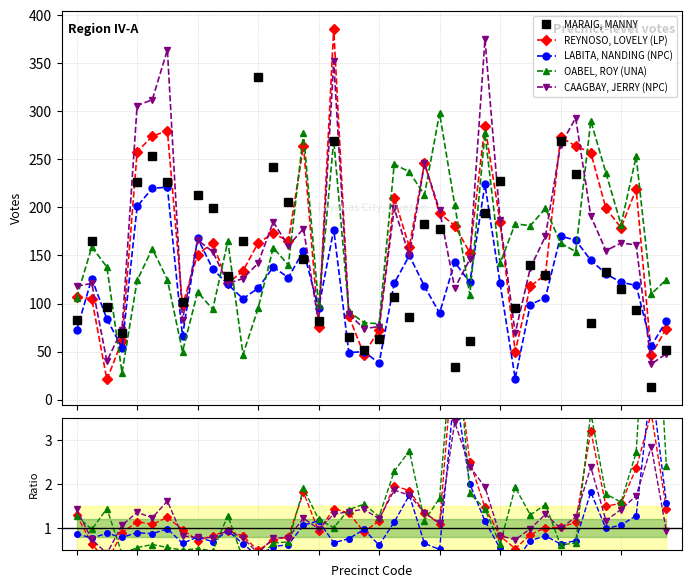

Between which two adjacent categories do LABITA, NANDING (NPC) and REYNOSO, LOVELY (LP) first intersect?

0 and 1